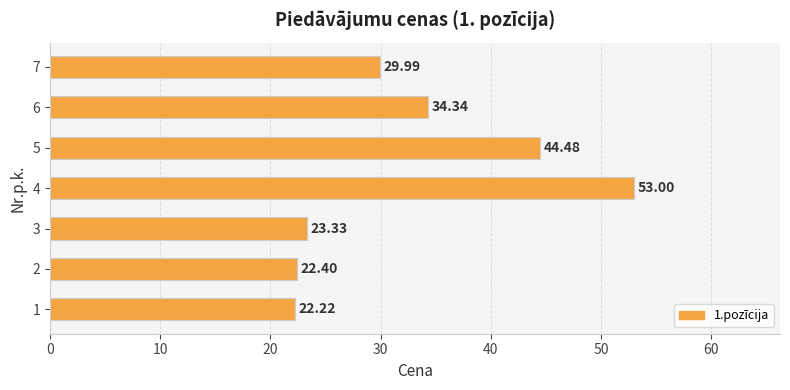

List the labels in order of value, smallest first.

1, 2, 3, 7, 6, 5, 4